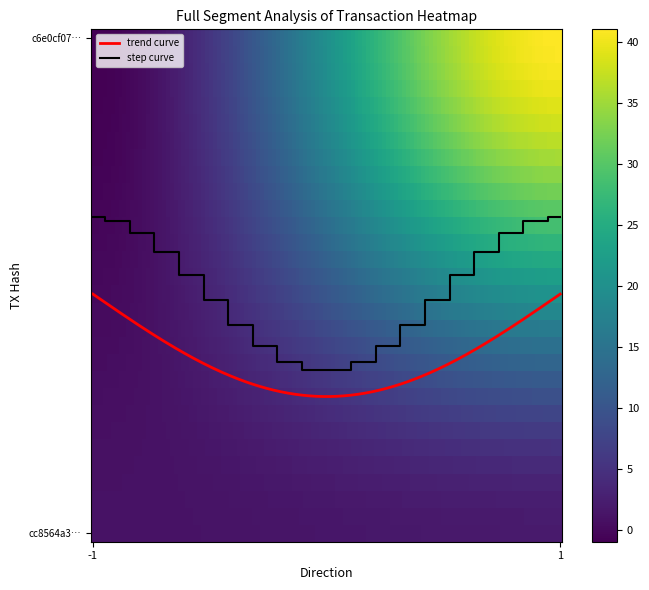

Reading right to left, extract all data points from this chart.

c6e0cf07030bef437e53a76fa89d28408082bd0: 1=41	-1=-1
cc8564a3119a0a1c20beb631ddcc7bb9071c798: 1=2	-1=1